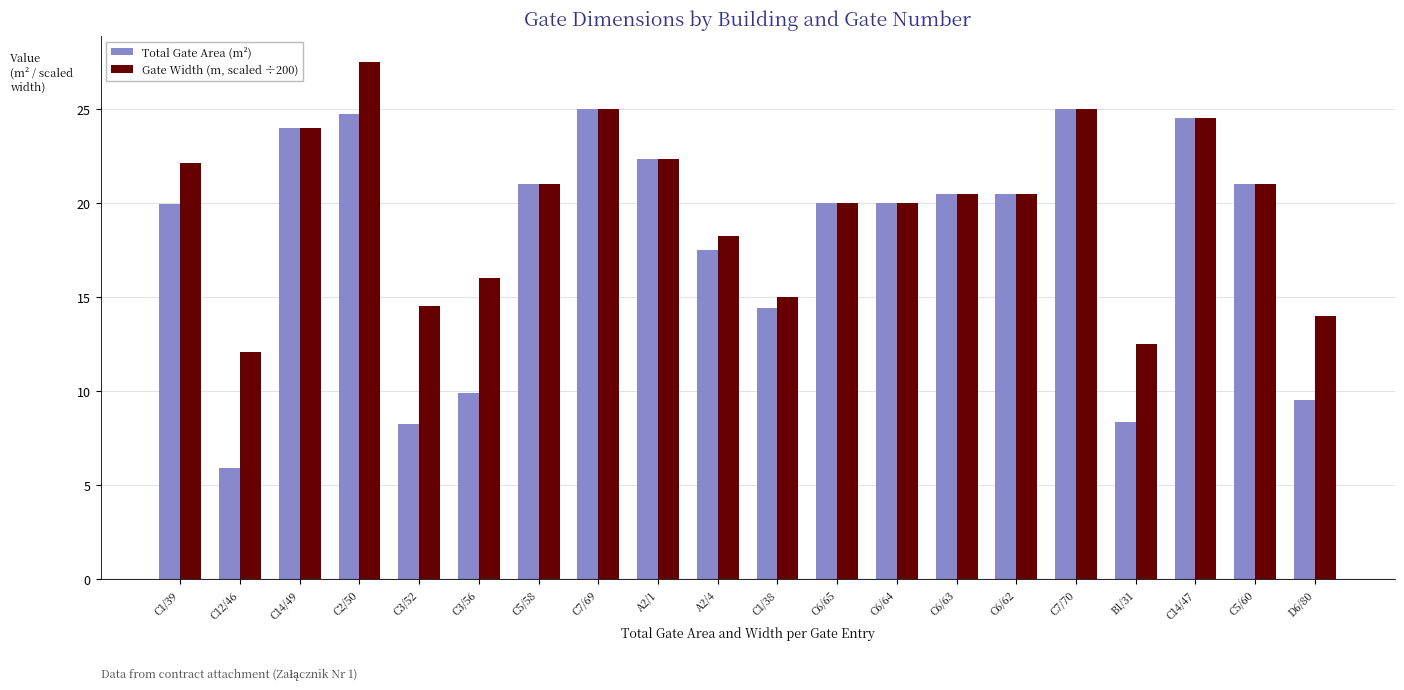

What is the sum of the Total Gate Area (m²) values at C5/58 and C3/52?

29.3